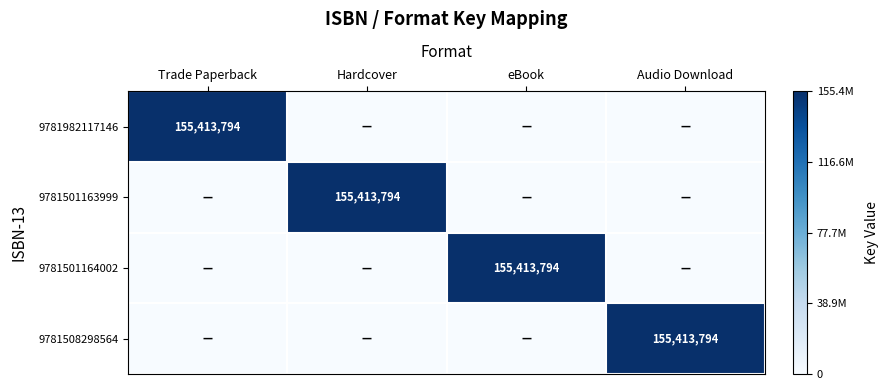

The 9781508298564 series shows 155413794 at Audio Download. True or false?

True